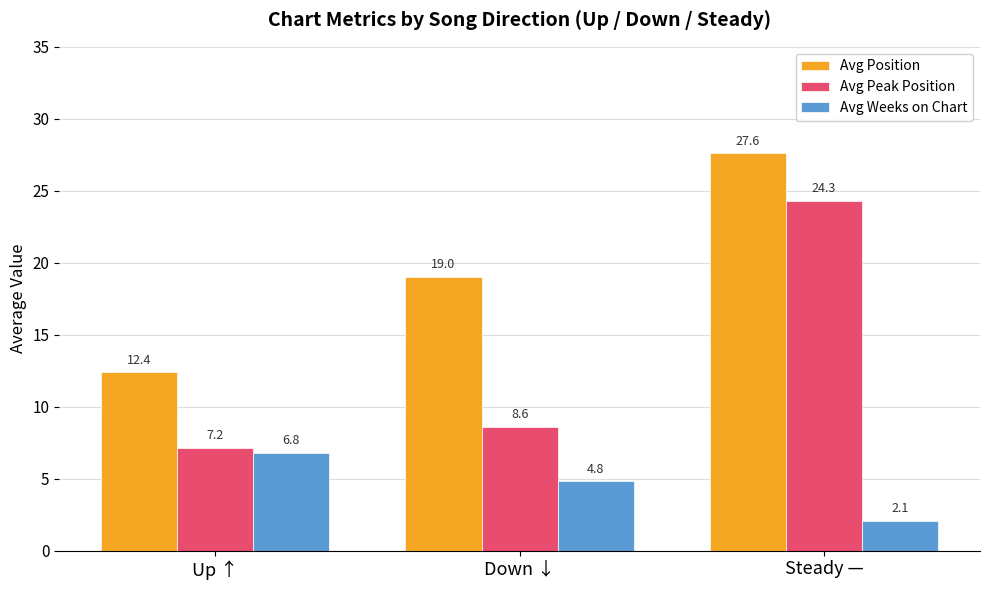

What is the average value of the Avg Peak Position series?

13.3